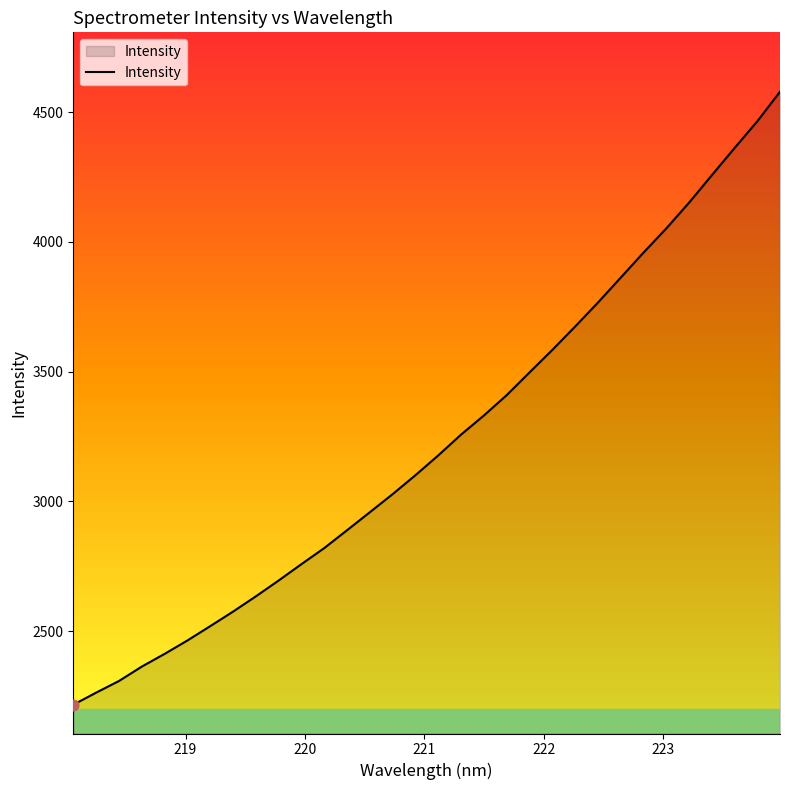

What is the difference between the maximum and minimum values?

2363.0